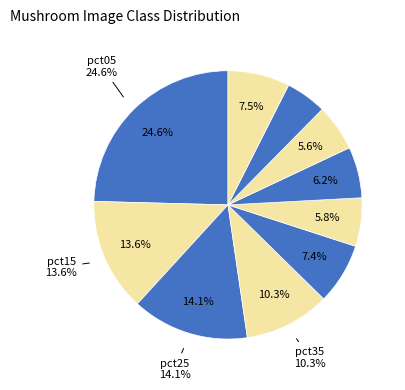

Which slice is the smallest?

pct85